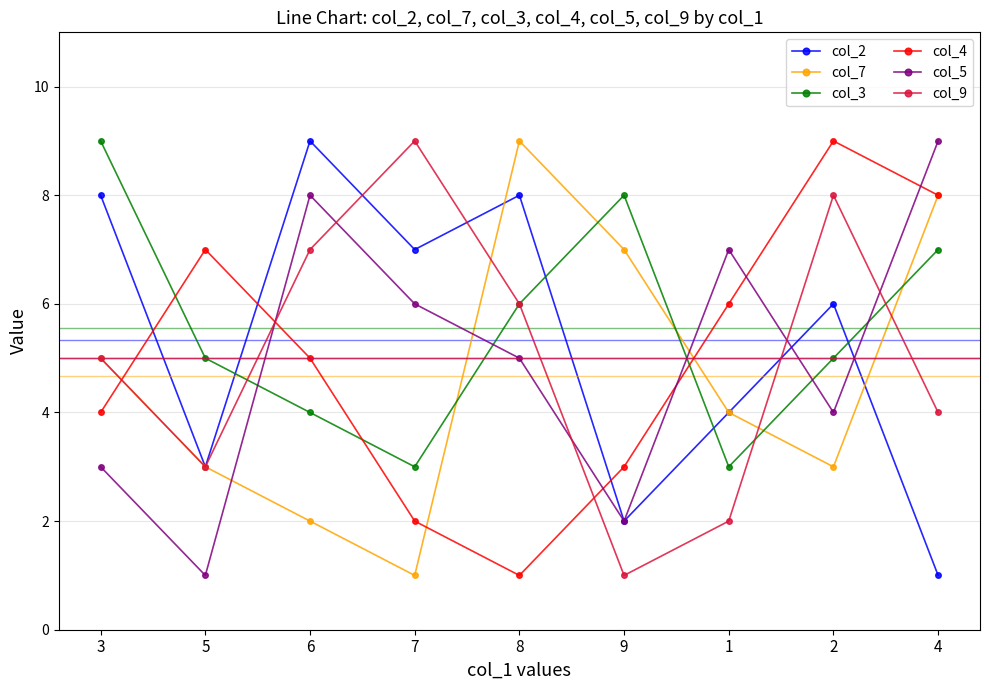

Which series has the largest total across all categories?

col_3